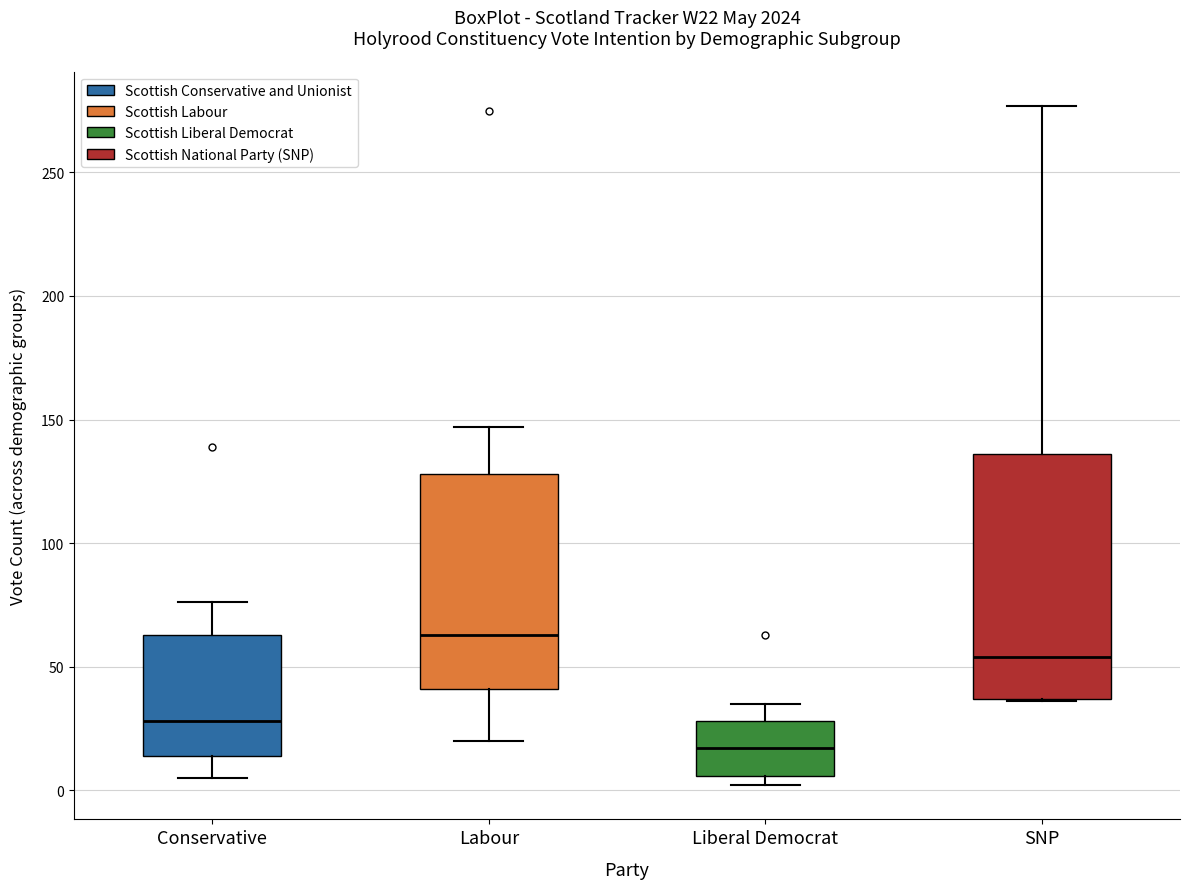

Which box has the lowest median line?

Liberal Democrat